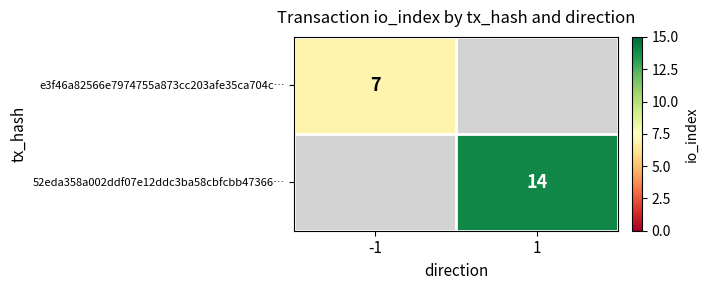

The value of 52eda358a002ddf07e12ddc3ba58cbfcbb47366… at 1 is 14. True or false?

True